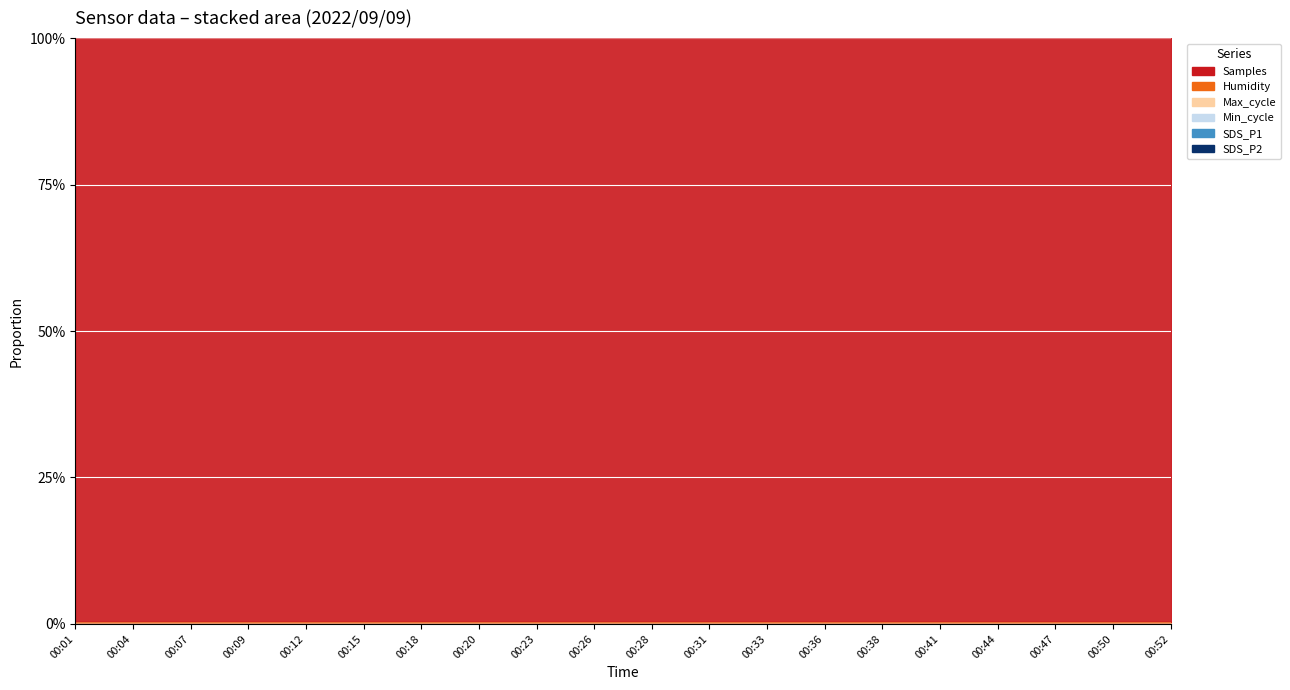

Rank the categories by SDS_P1 value from lowest to highest.

00:15, 00:12, 00:47, 00:20, 00:31, 00:04, 00:01, 00:36, 00:23, 00:07, 00:33, 00:18, 00:44, 00:26, 00:41, 00:38, 00:09, 00:50, 00:28, 00:52